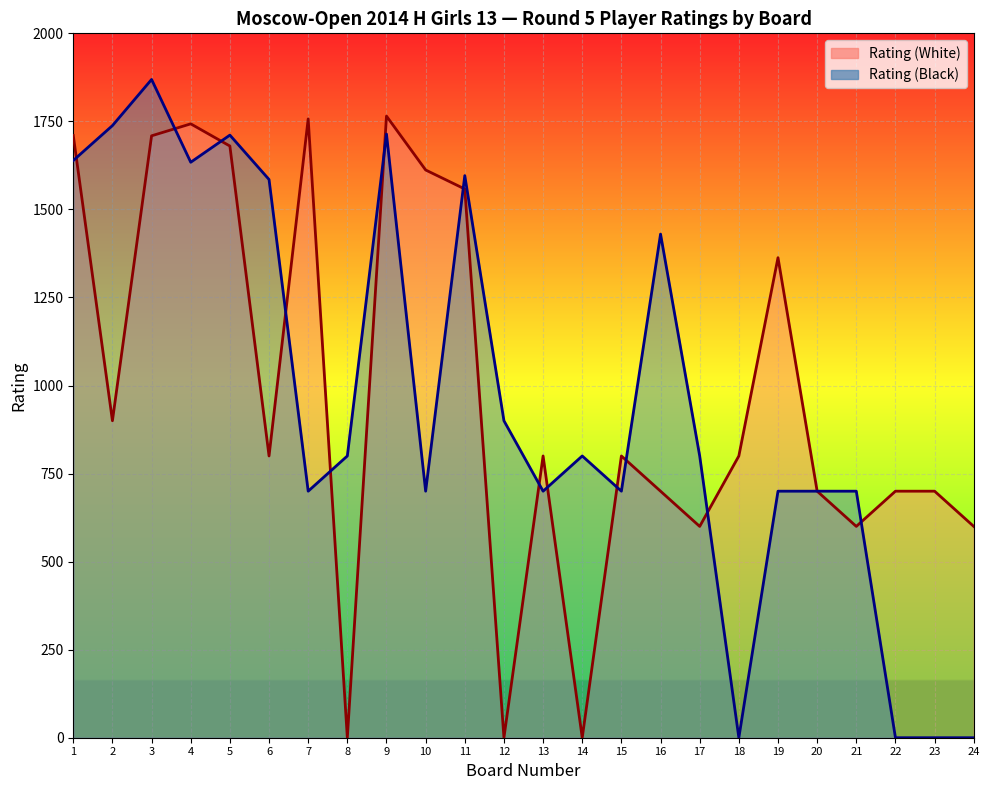

After their last crossing, which series has the higher values: Rating (Black) or Rating (White)?

Rating (White)